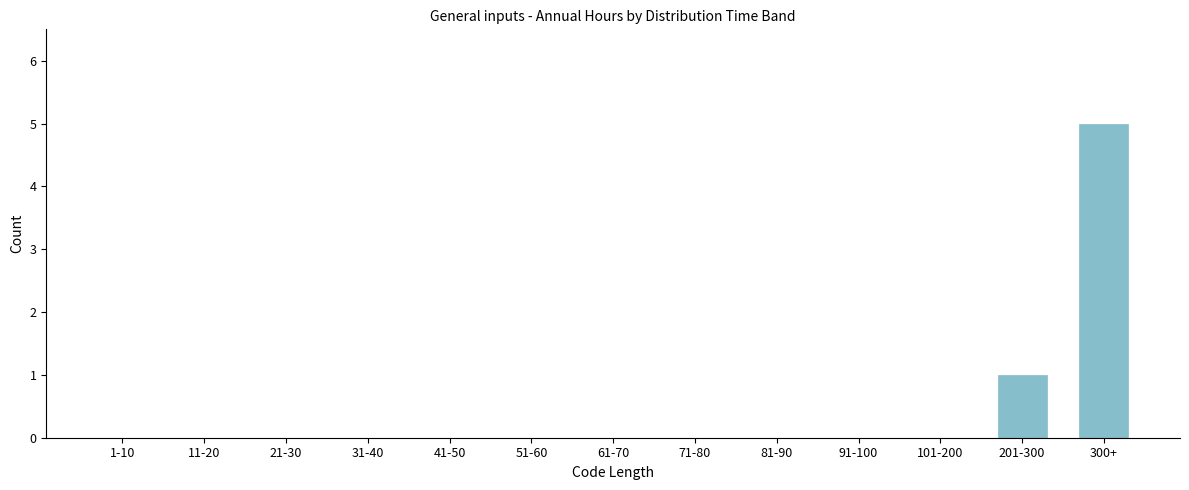

Reading left to right, transcribe all the data shown in this chart.

1-10=0	11-20=0	21-30=0	31-40=0	41-50=0	51-60=0	61-70=0	71-80=0	81-90=0	91-100=0	101-200=0	201-300=1	300+=5